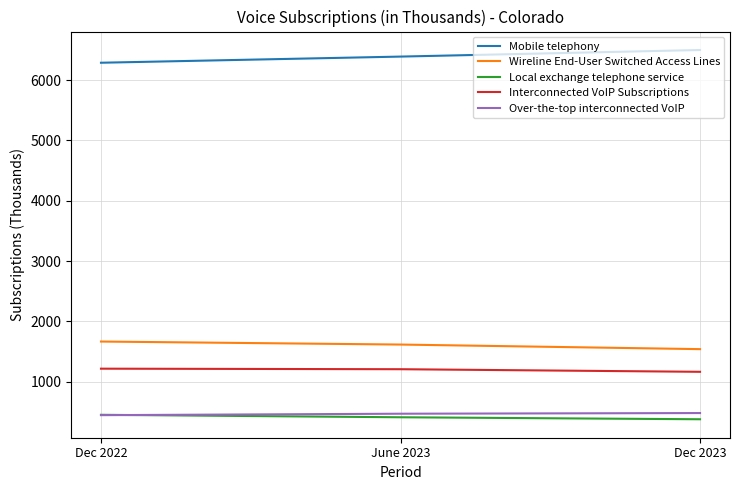

What is the sum of all Interconnected VoIP Subscriptions values?

3584